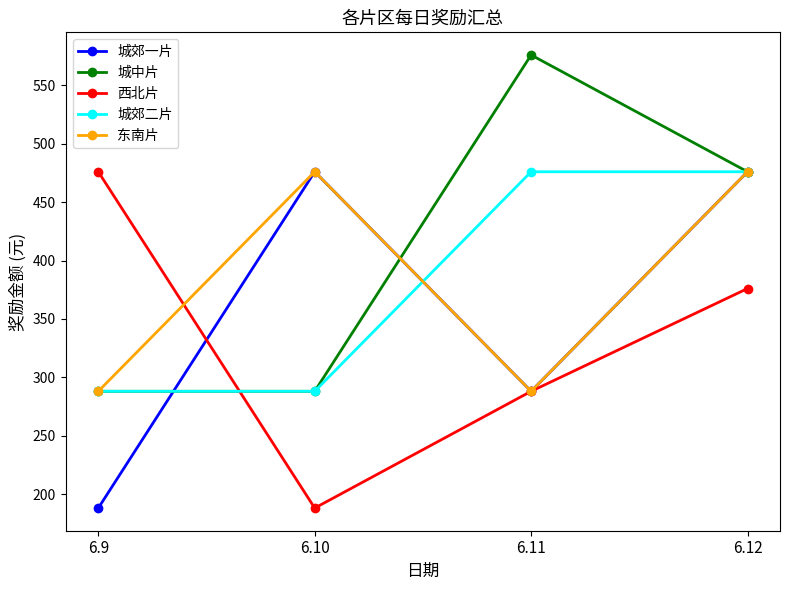

Between 6.9 and 6.11, which series saw the biggest shift?

城中片